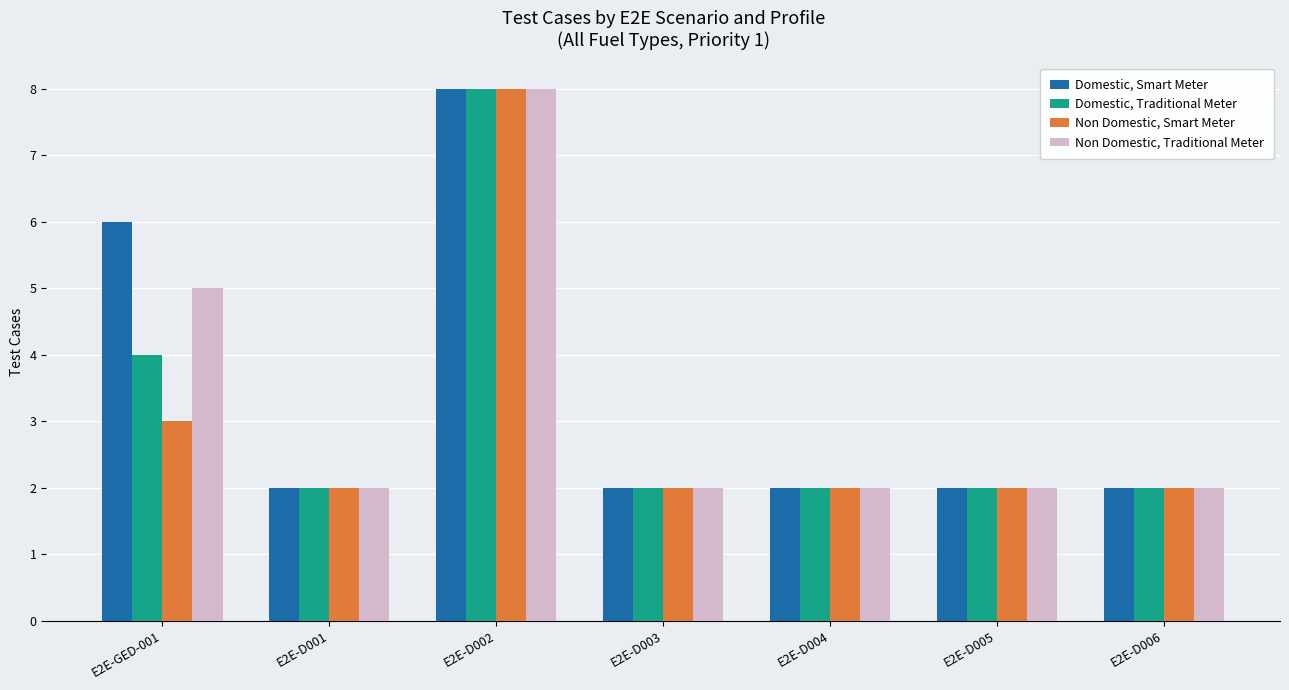

True or false: Non Domestic, Traditional Meter has a value of 2 at E2E-D004.

True